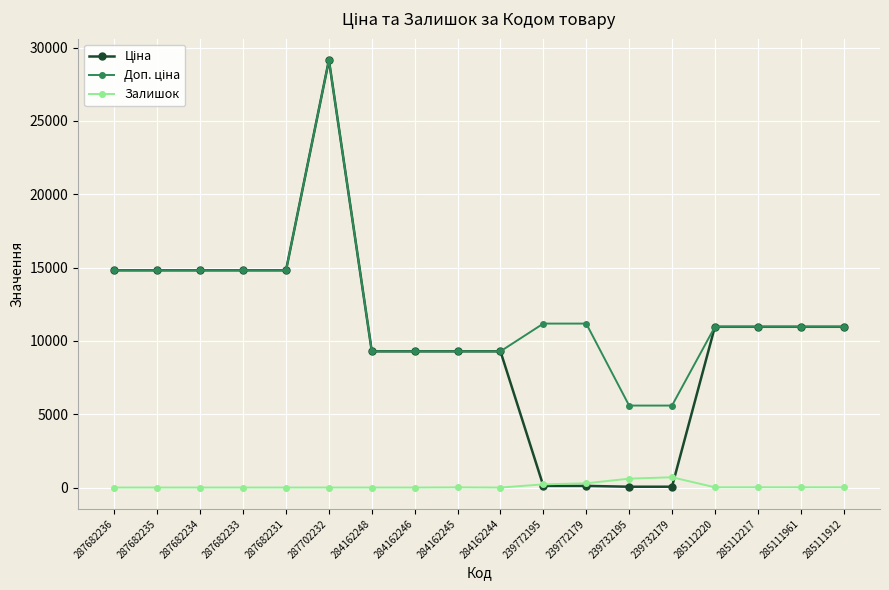

At which category is the sum across all series the highest?

287702232